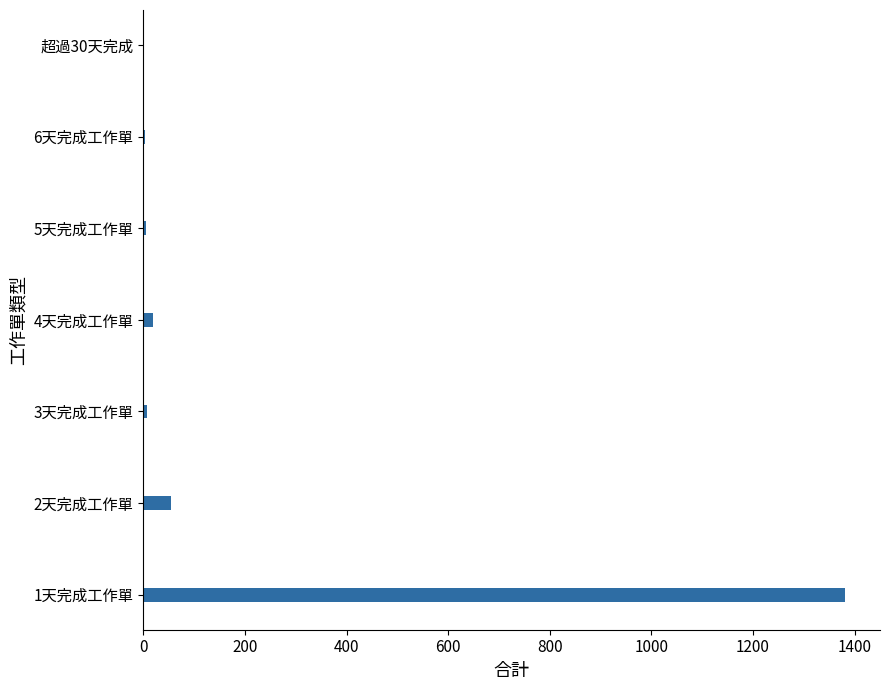

Are the bars horizontal?

Yes